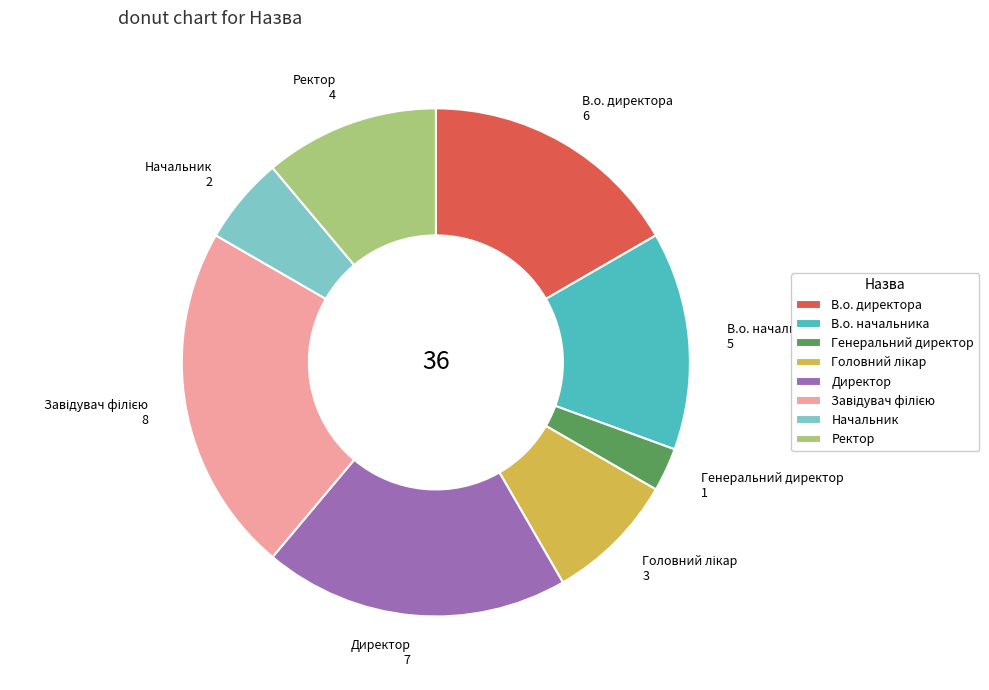

How many segments does this pie chart have?

8